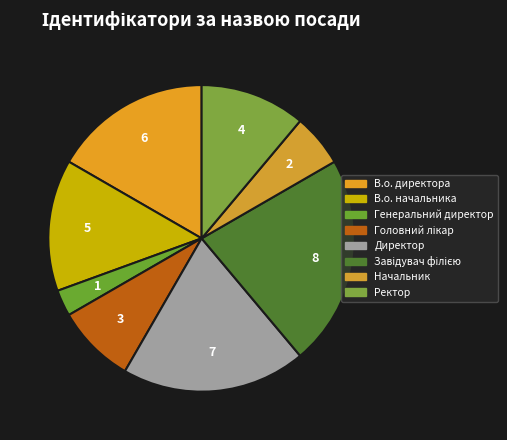

Count the number of slices in the pie.

8